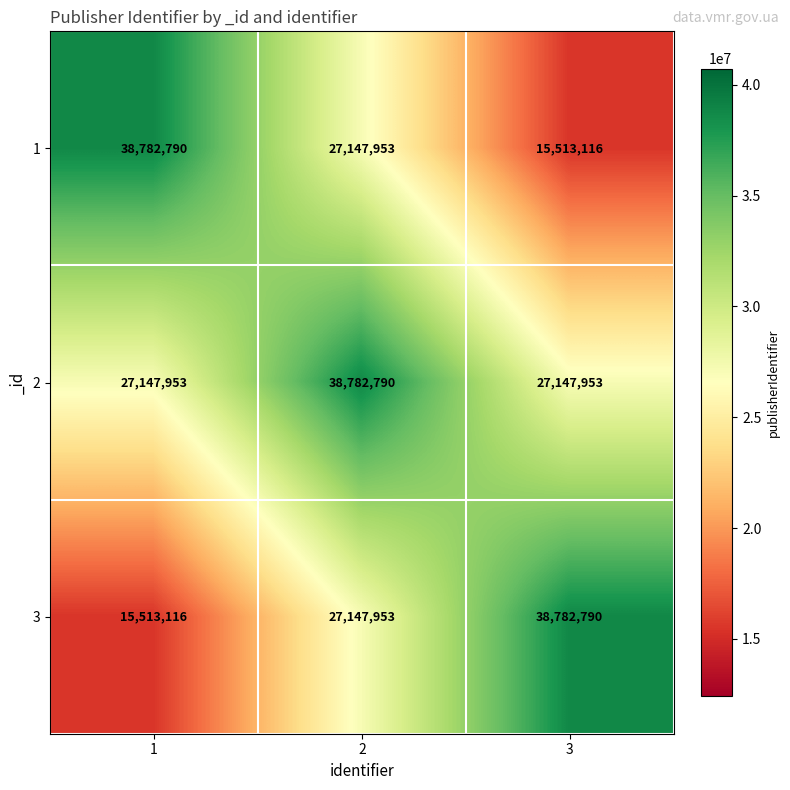

Reading left to right, list all the values displayed in this chart.

1: 38782790	27147953	15513116
2: 27147953	38782790	27147953
3: 15513116	27147953	38782790